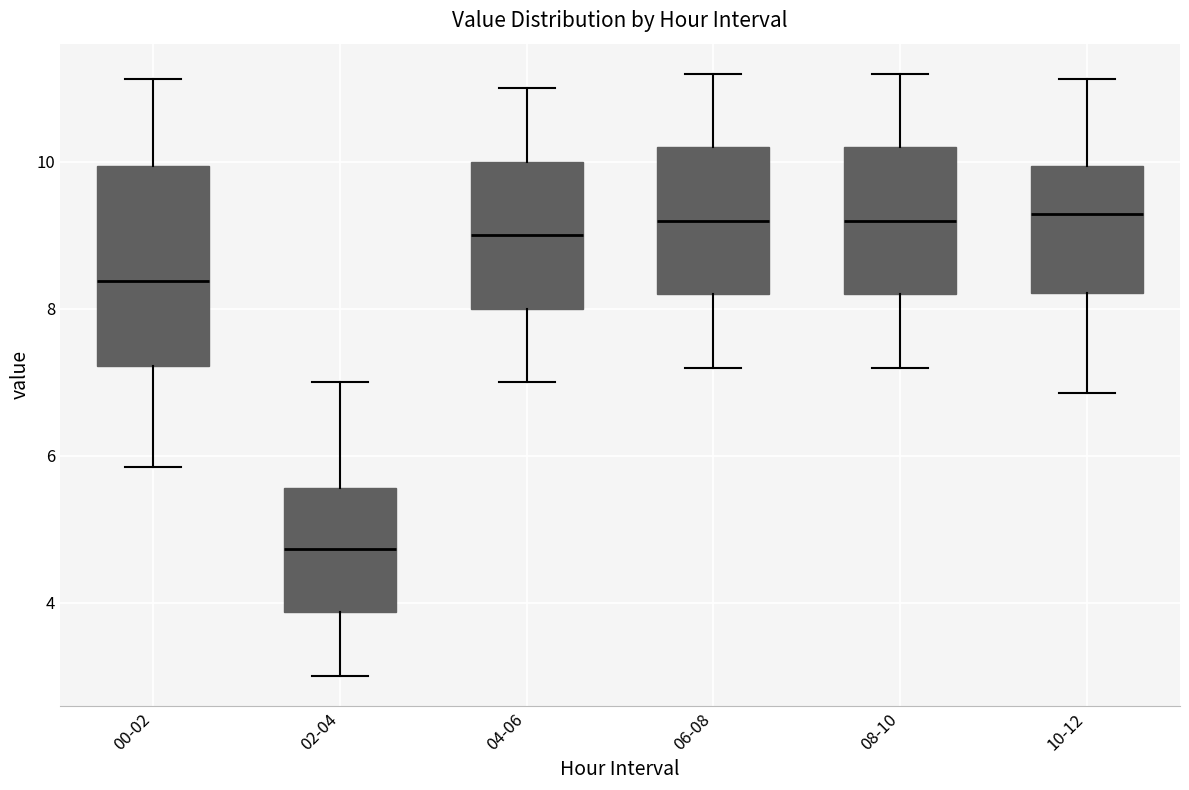

Reading left to right, transcribe this box plot: for each box, give where its median line is, the range the box spans, and where its two whiskers end, as read against the y-axis. The values are not printed on the chart, so give them approximately, as read against the axis.

00-02: median 8.4, box 7.2 to 10.0, whiskers 5.8 to 11.2
02-04: median 4.8, box 3.8 to 5.6, whiskers 3.0 to 7.0
04-06: median 9.0, box 8.0 to 10.0, whiskers 7.0 to 11.0
06-08: median 9.2, box 8.2 to 10.2, whiskers 7.2 to 11.2
08-10: median 9.2, box 8.2 to 10.2, whiskers 7.2 to 11.2
10-12: median 9.2, box 8.2 to 10.0, whiskers 6.8 to 11.2